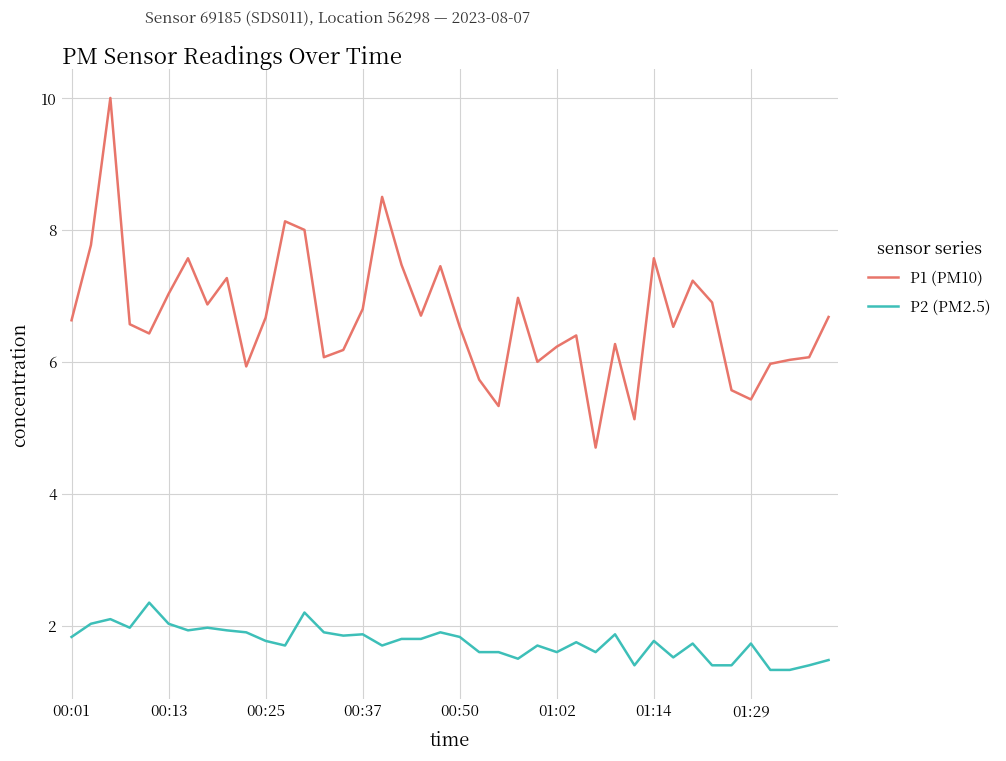

True or false: P2 (PM2.5) and P1 (PM10) cross at least once.

False